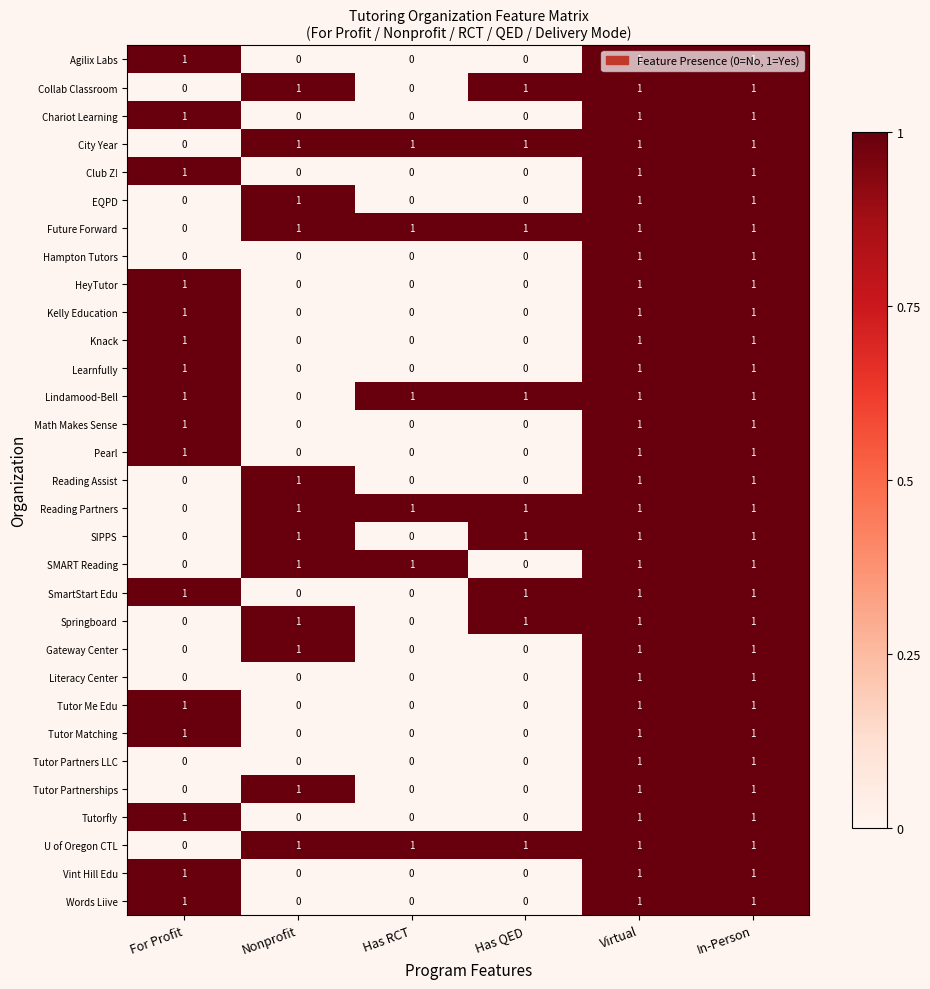

What is the total value across all series at In-Person?

31